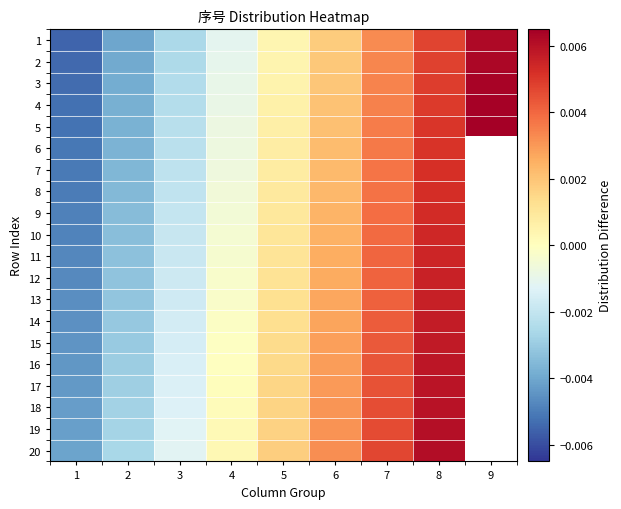

The value of 2 at 4 is -0.0. True or false?

False